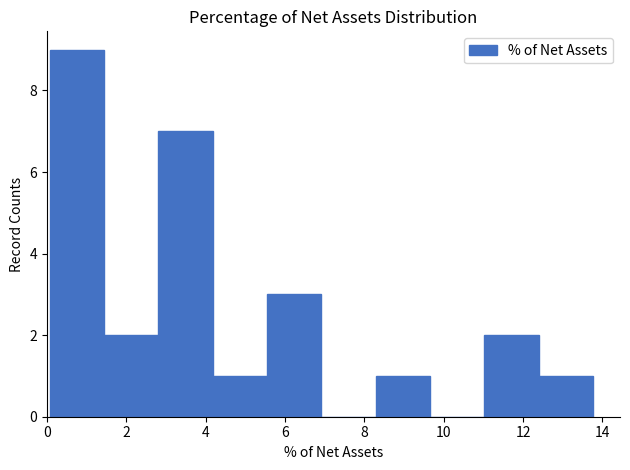

Reading left to right, transcribe this chart: for each bar, give the range it covers on the x-axis and its height. Neither the bar edges nor the heights are printed on the chart, so give them approximately, as read against the axes.

0.0 to 1.4: 9
1.4 to 2.8: 2
2.8 to 4.2: 7
4.2 to 5.6: 1
5.6 to 7.0: 3
7.0 to 8.2: 0
8.2 to 9.6: 1
9.6 to 11.0: 0
11.0 to 12.4: 2
12.4 to 13.8: 1